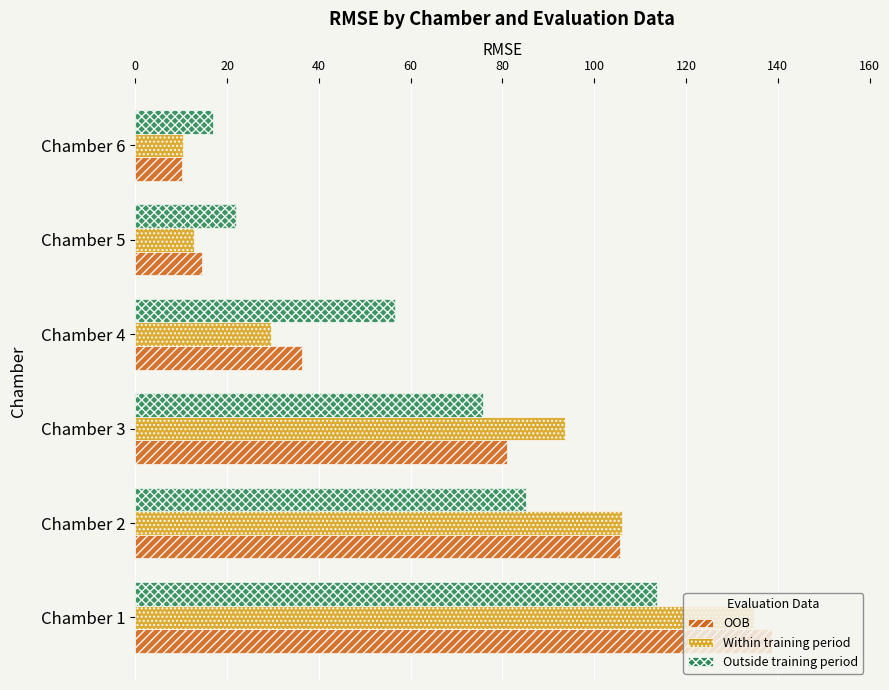

What is the maximum value for Outside training period?

113.7